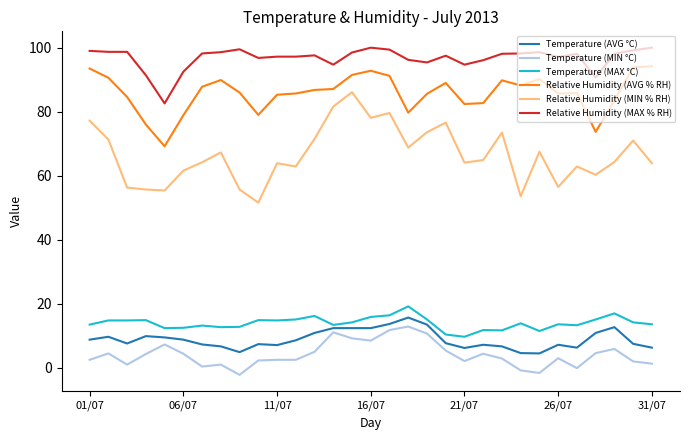

What are all the series names shown in the legend?

Temperature (AVG °C), Temperature (MIN °C), Temperature (MAX °C), Relative Humidity (AVG % RH), Relative Humidity (MIN % RH), Relative Humidity (MAX % RH)